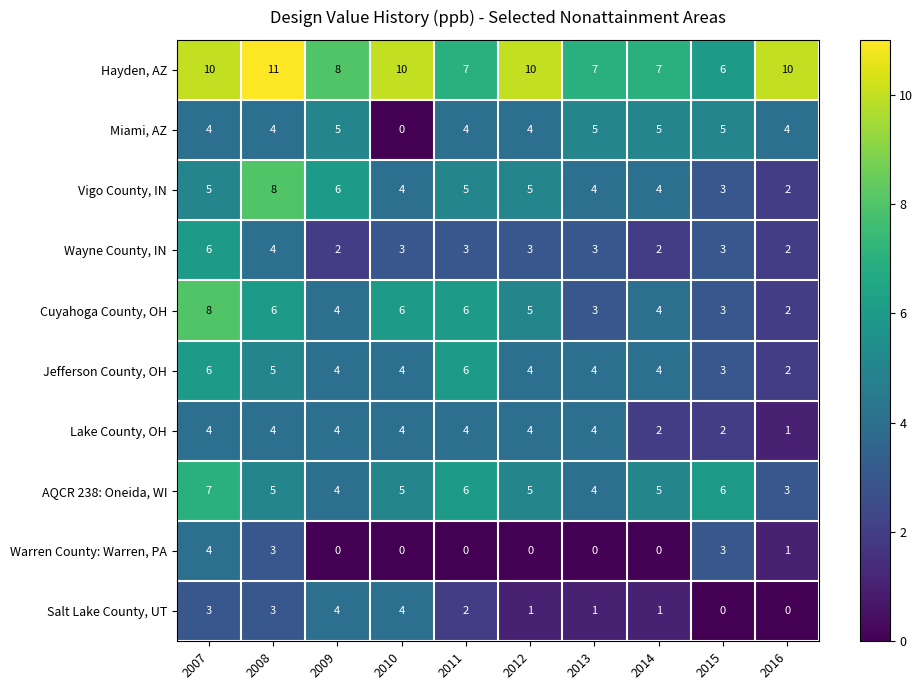

Which series changed the most between 2007 and 2012?

Warren County: Warren, PA